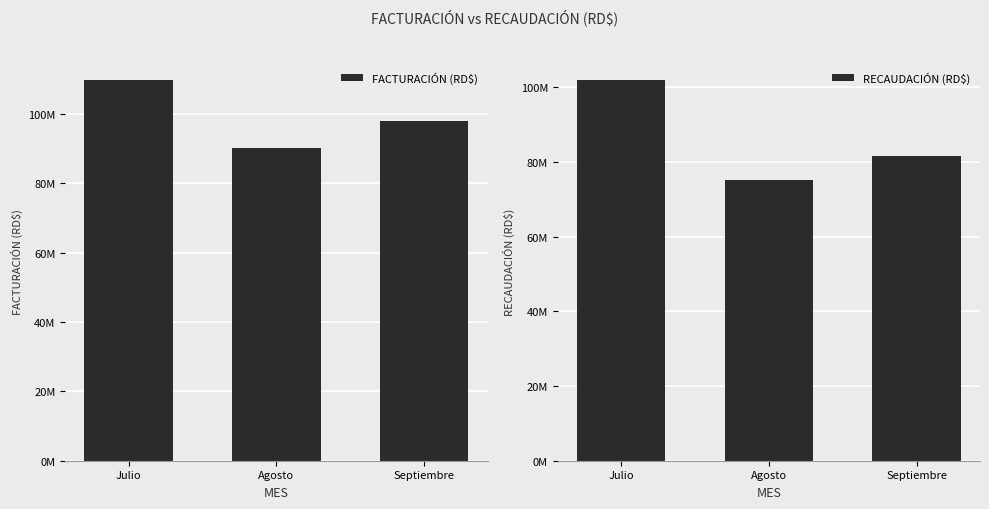

How many bars are there in each group?

2